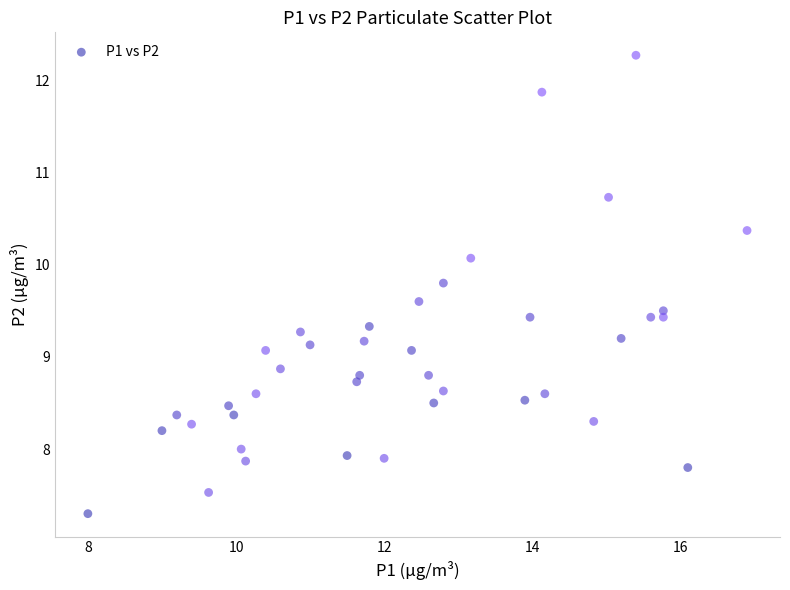

What is the range of Y values (max minus min)?

5.0